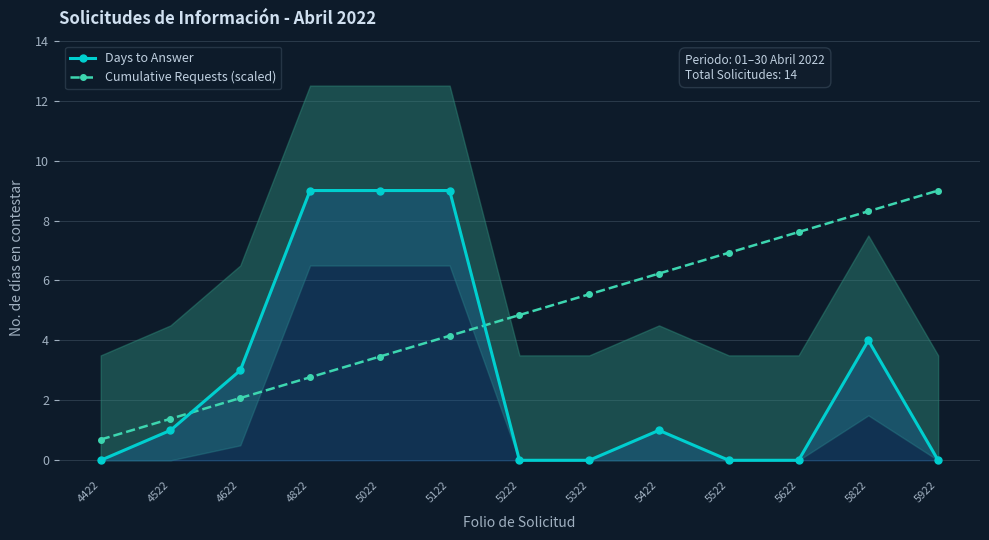

What is the sum of the Days to Answer values at 5422 and 4422?

1.0